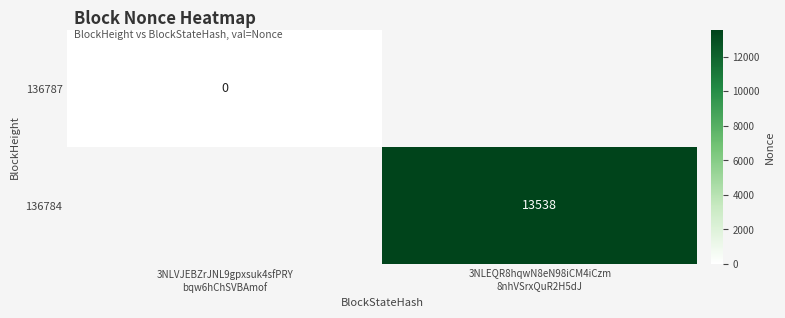

How many values in 136784 are above zero?

1